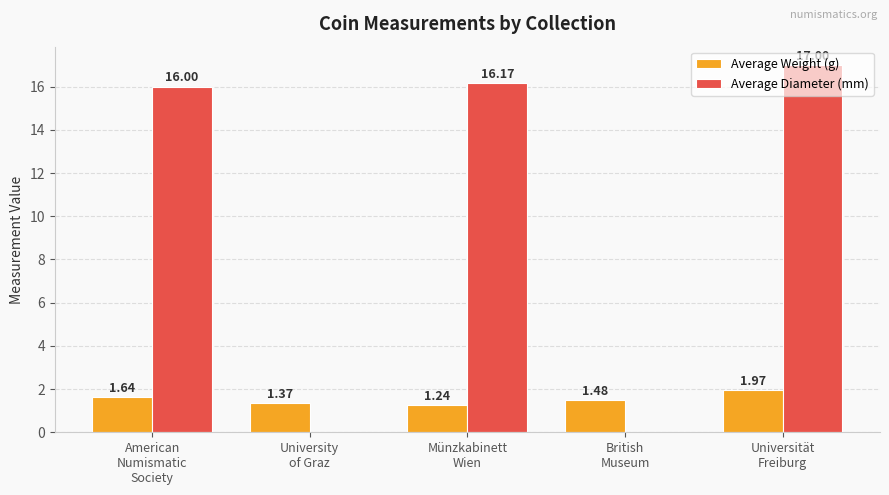

Which series has the largest total across all categories?

Average Diameter (mm)